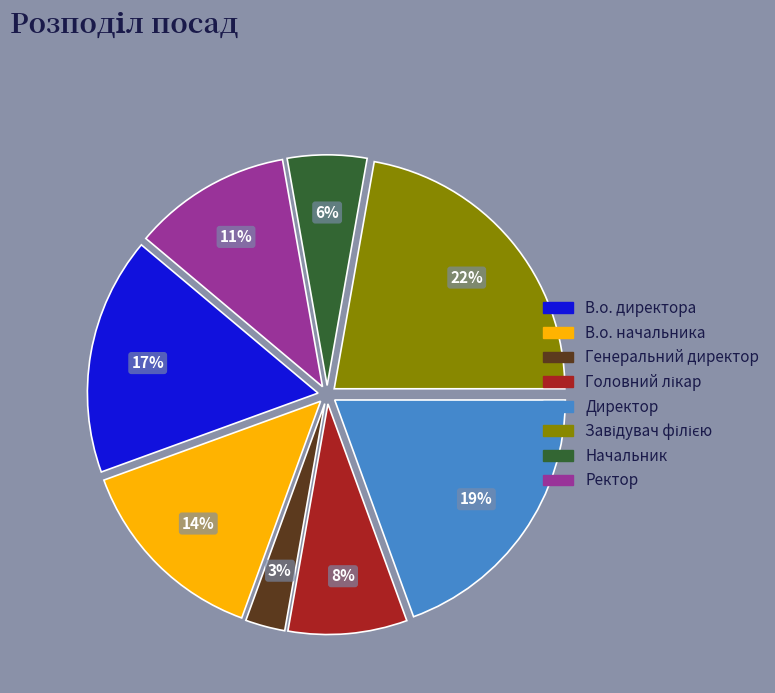

Count the number of slices in the pie.

8